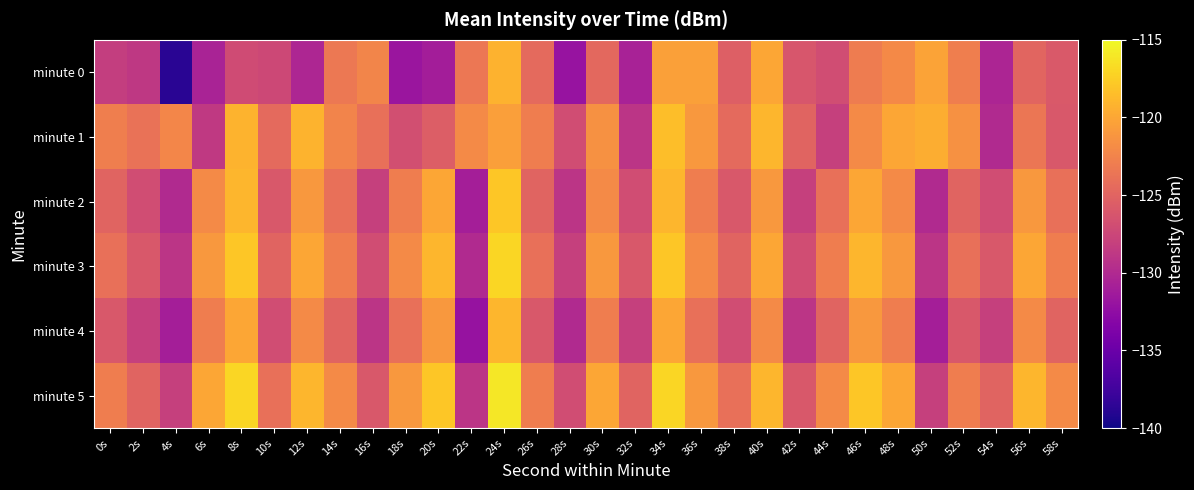

Reading left to right, extract all data points from this chart.

minute 0: 0s=-128.2	2s=-128.7	4s=-138.7	6s=-130.6	8s=-127.1	10s=-127.4	12s=-130.3	14s=-123.3	16s=-122.3	18s=-131.8	20s=-131.0	22s=-123.4	24s=-119.2	26s=-124.5	28s=-131.9	30s=-124.6	32s=-130.7	34s=-120.4	36s=-120.5	38s=-125.4	40s=-120.1	42s=-126.2	44s=-126.9	46s=-123.0	48s=-122.1	50s=-120.2	52s=-122.9	54s=-130.4	56s=-124.9	58s=-125.9
minute 1: 0s=-122.8	2s=-123.8	4s=-122.3	6s=-128.7	8s=-119.2	10s=-124.5	12s=-119.2	14s=-122.5	16s=-124.0	18s=-126.8	20s=-125.5	22s=-122.0	24s=-120.5	26s=-123.0	28s=-127.0	30s=-121.5	32s=-129.0	34s=-118.5	36s=-121.0	38s=-124.5	40s=-119.0	42s=-125.0	44s=-128.0	46s=-122.0	48s=-120.0	50s=-119.5	52s=-121.5	54s=-130.0	56s=-123.5	58s=-126.0
minute 2: 0s=-125.0	2s=-127.0	4s=-130.0	6s=-122.0	8s=-119.0	10s=-126.0	12s=-121.0	14s=-124.0	16s=-128.0	18s=-123.0	20s=-120.0	22s=-131.0	24s=-118.0	26s=-125.0	28s=-129.0	30s=-122.0	32s=-127.0	34s=-119.0	36s=-123.0	38s=-126.0	40s=-121.0	42s=-128.0	44s=-124.0	46s=-120.0	48s=-122.0	50s=-130.0	52s=-125.0	54s=-127.0	56s=-121.0	58s=-124.0
minute 3: 0s=-124.0	2s=-126.0	4s=-129.0	6s=-121.0	8s=-118.0	10s=-125.0	12s=-120.0	14s=-123.0	16s=-127.0	18s=-122.0	20s=-119.0	22s=-130.0	24s=-117.0	26s=-124.0	28s=-128.0	30s=-121.0	32s=-126.0	34s=-118.0	36s=-122.0	38s=-125.0	40s=-120.0	42s=-127.0	44s=-123.0	46s=-119.0	48s=-121.0	50s=-129.0	52s=-124.0	54s=-126.0	56s=-120.0	58s=-123.0
minute 4: 0s=-126.0	2s=-128.0	4s=-131.0	6s=-123.0	8s=-120.0	10s=-127.0	12s=-122.0	14s=-125.0	16s=-129.0	18s=-124.0	20s=-121.0	22s=-132.0	24s=-119.0	26s=-126.0	28s=-130.0	30s=-123.0	32s=-128.0	34s=-120.0	36s=-124.0	38s=-127.0	40s=-122.0	42s=-129.0	44s=-125.0	46s=-121.0	48s=-123.0	50s=-131.0	52s=-126.0	54s=-128.0	56s=-122.0	58s=-125.0
minute 5: 0s=-123.0	2s=-125.0	4s=-128.0	6s=-120.0	8s=-117.0	10s=-124.0	12s=-119.0	14s=-122.0	16s=-126.0	18s=-121.0	20s=-118.0	22s=-129.0	24s=-116.0	26s=-123.0	28s=-127.0	30s=-120.0	32s=-125.0	34s=-117.0	36s=-121.0	38s=-124.0	40s=-119.0	42s=-126.0	44s=-122.0	46s=-118.0	48s=-120.0	50s=-128.0	52s=-123.0	54s=-125.0	56s=-119.0	58s=-122.0